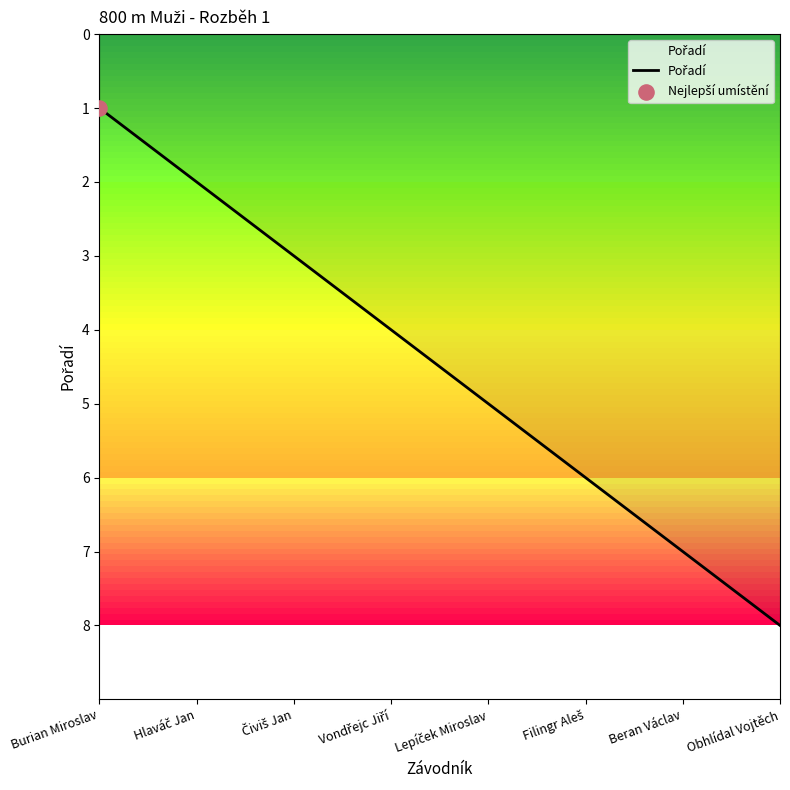

What is the change in value from Burian Miroslav to Beran Václav?

+6